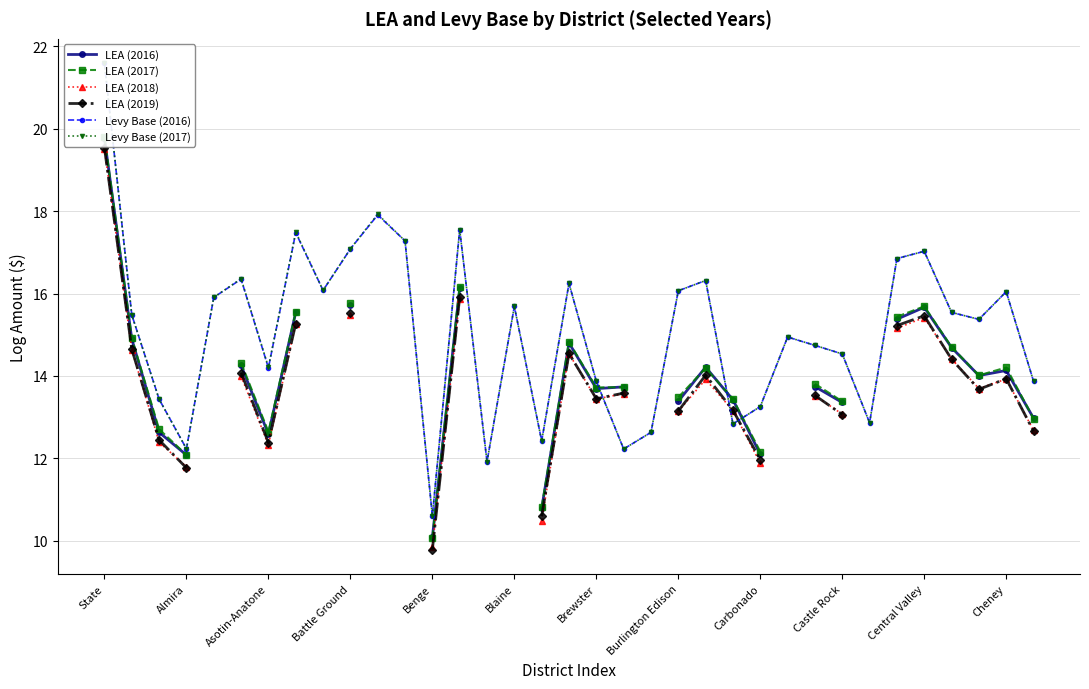

What are all the series names shown in the legend?

LEA (2016), LEA (2017), LEA (2018), LEA (2019), Levy Base (2016), Levy Base (2017)